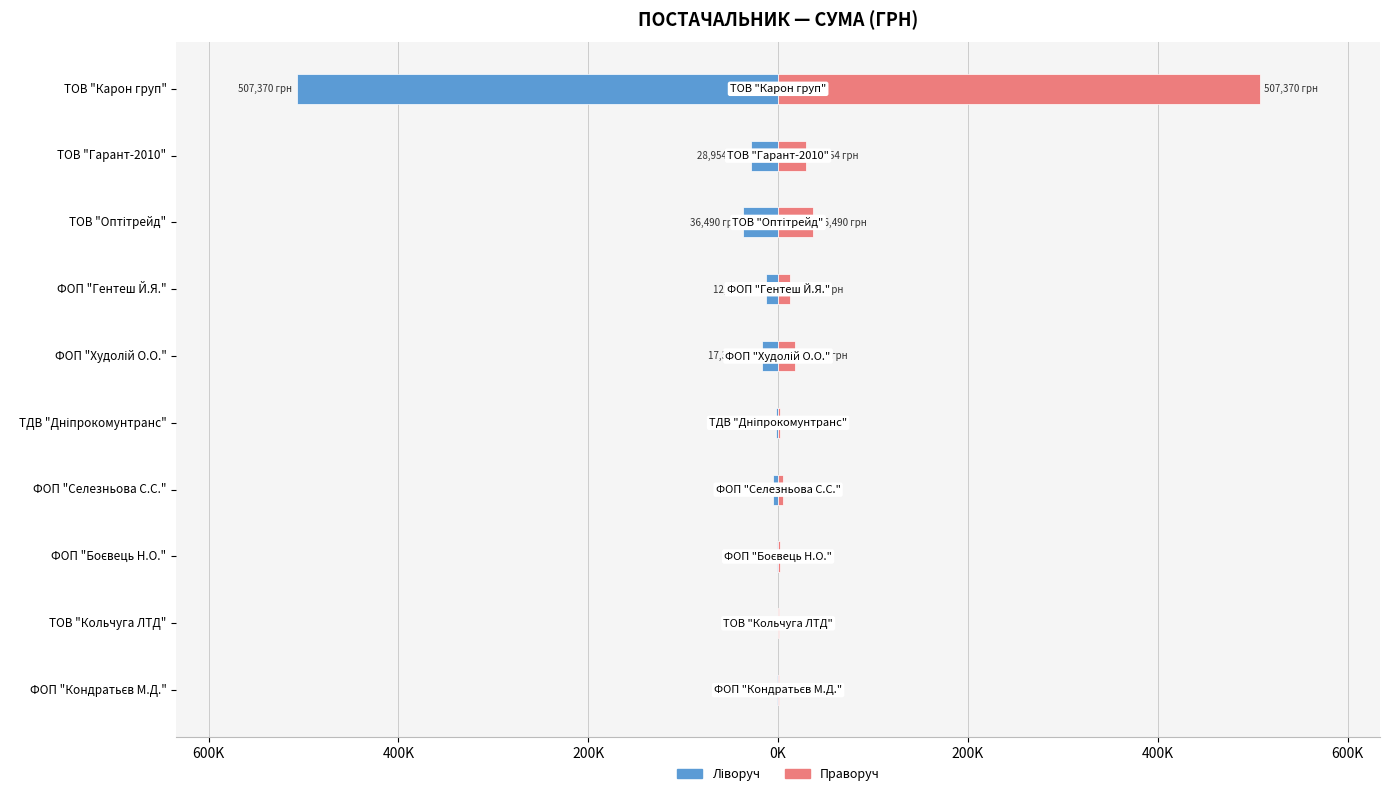

How many values in the СУМА (ГРН) series are below -5400?

5